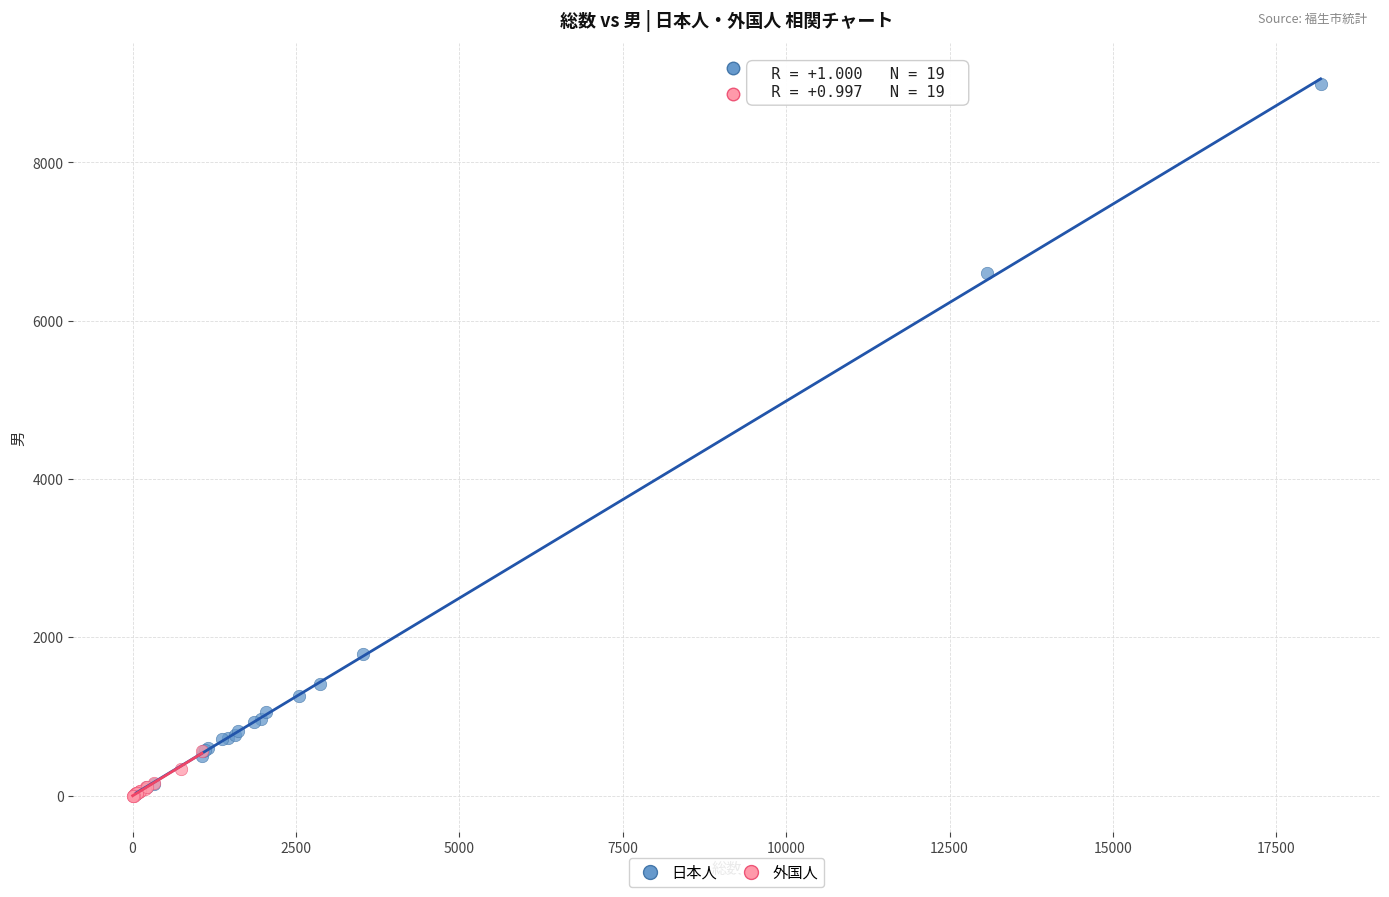

What are all the series names shown in the legend?

日本人, 外国人